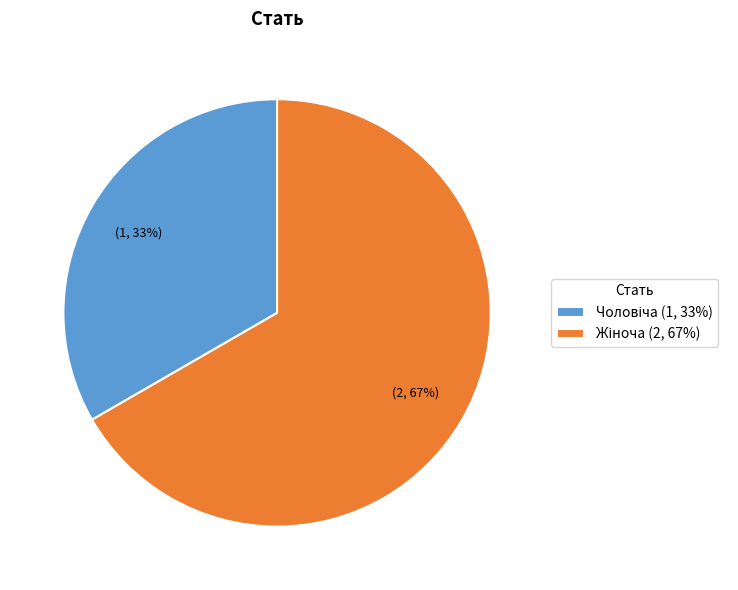

To the nearest percent, what is the average slice percentage?

50%